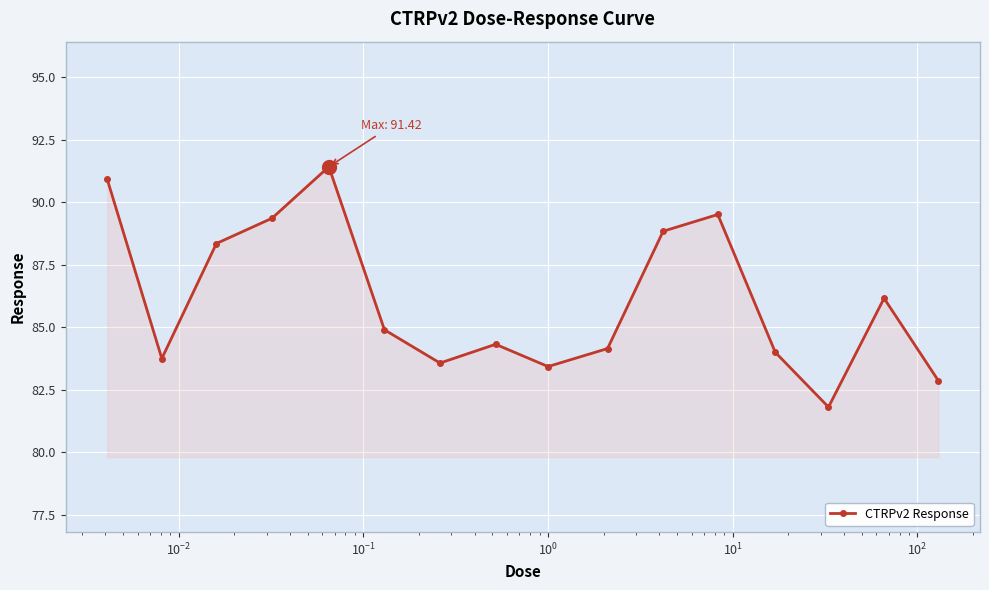

What is the maximum value shown in the chart?

91.4